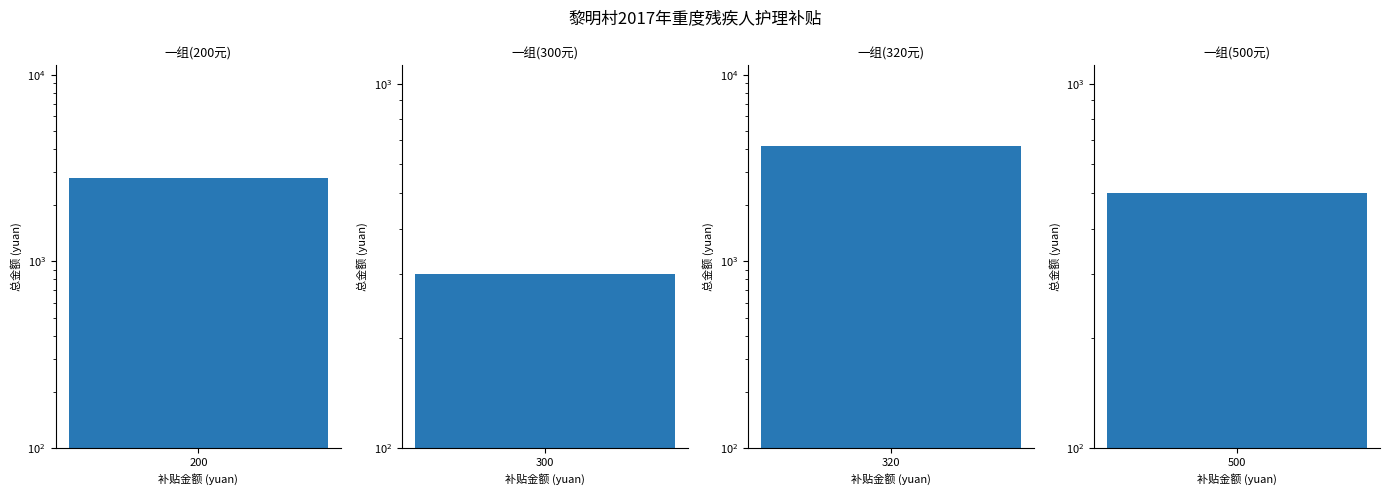

At how many categories does at least one series exceed 1610?

2